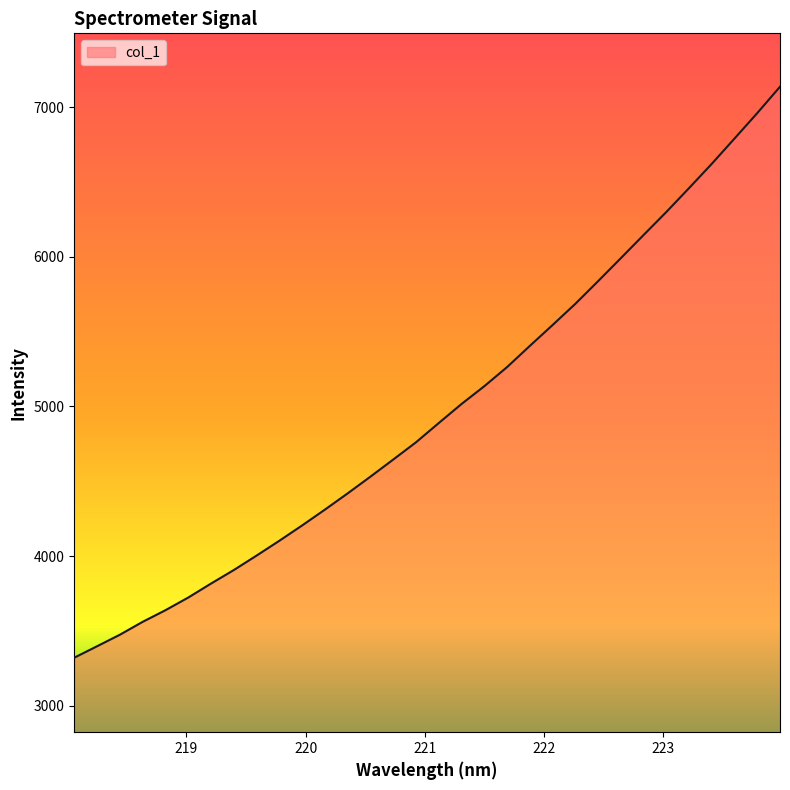

What is the difference between the maximum and minimum values?

3815.8